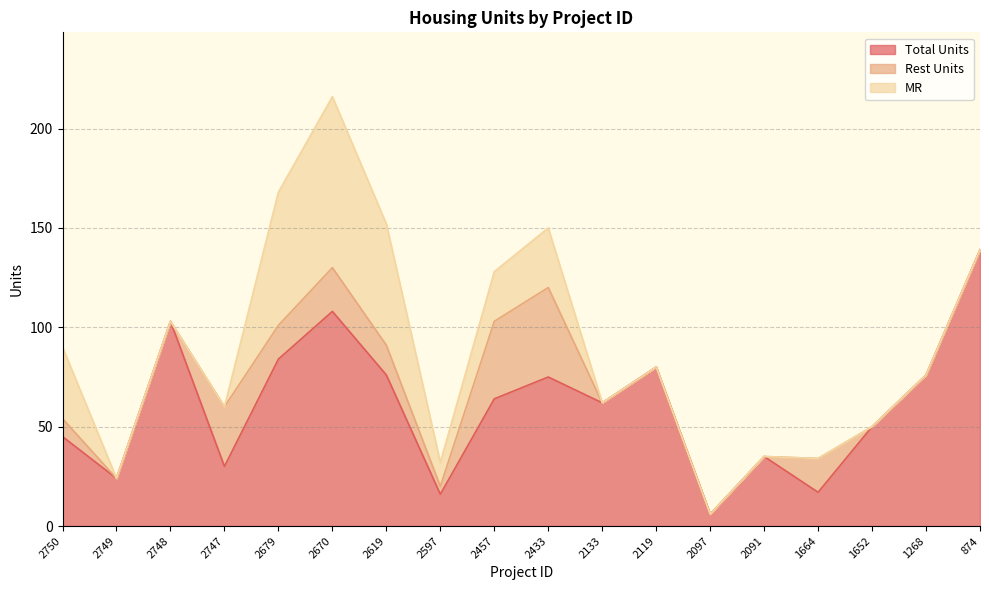

What are all the series names shown in the legend?

Total Units, Rest Units, MR